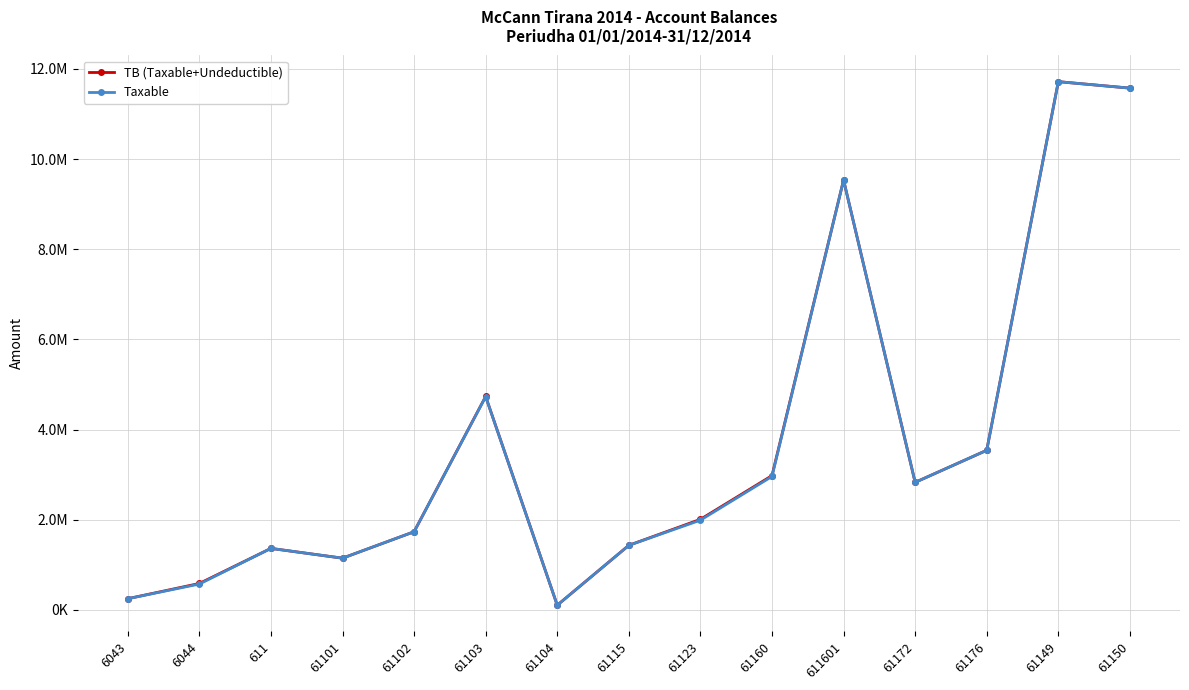

Which has a higher value, 61115 or 61160?

61160